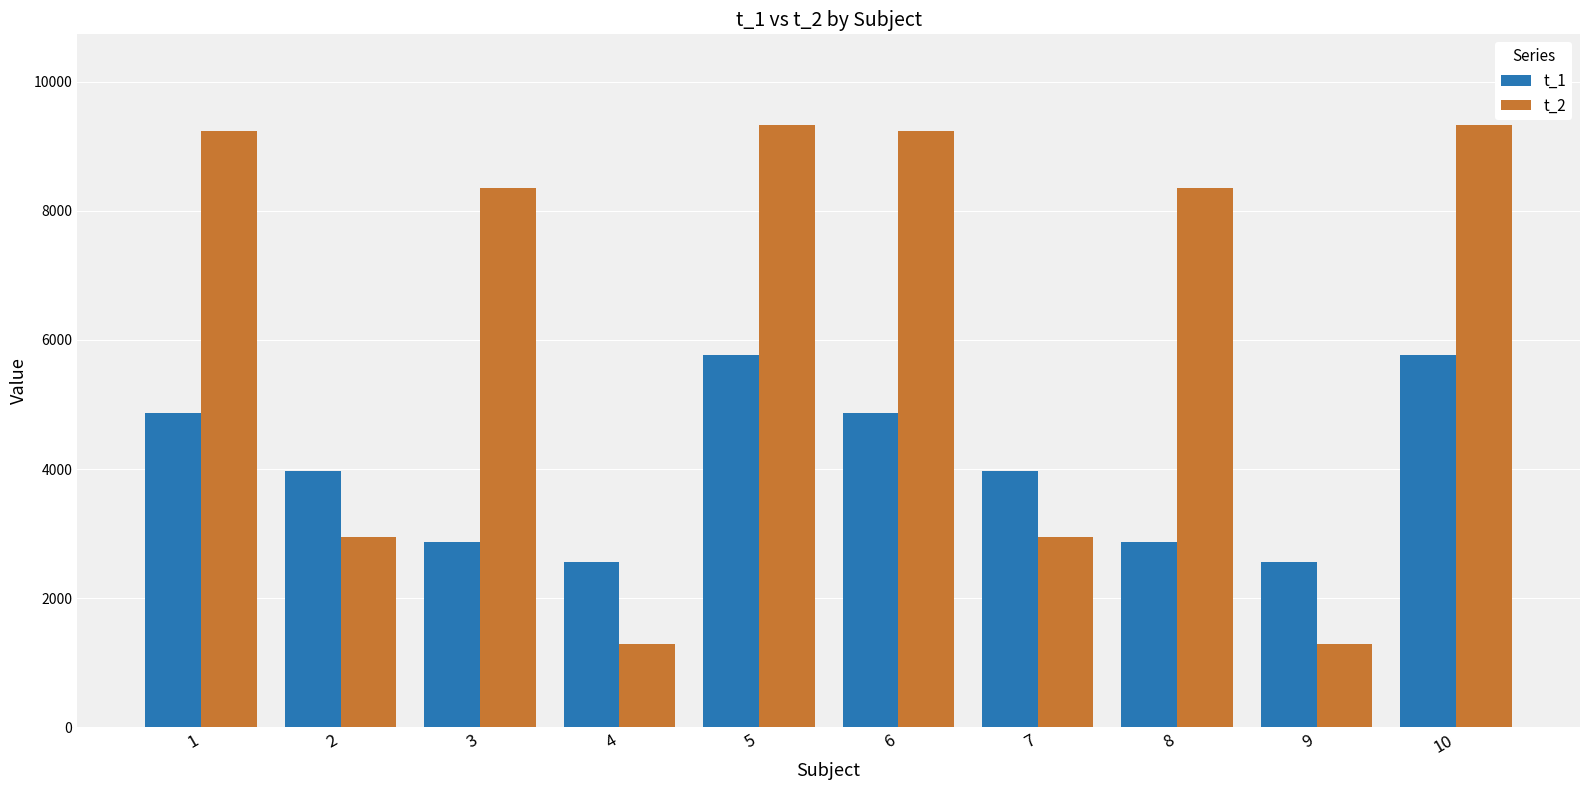

At 6, list the series in order from smallest to largest.

t_1, t_2